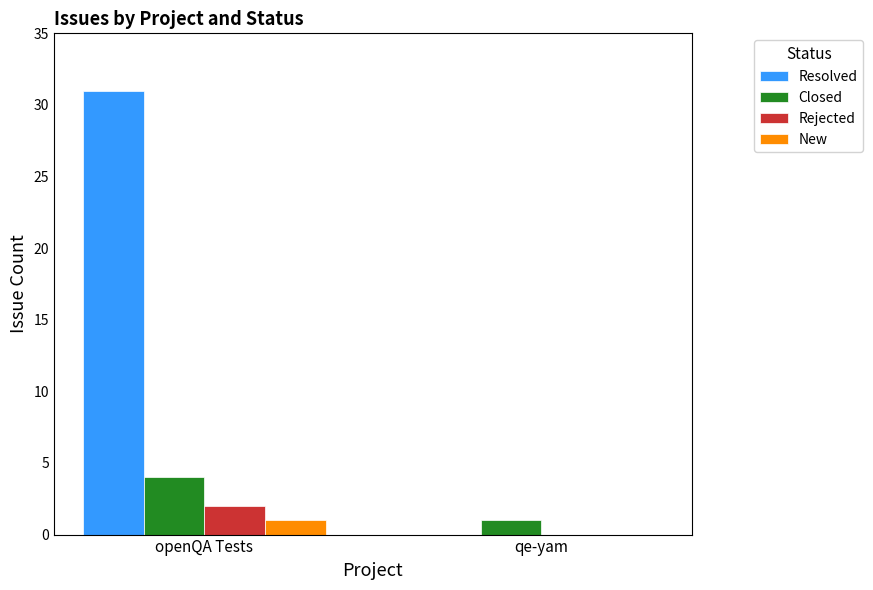

At which category is the sum across all series the highest?

openQA Tests